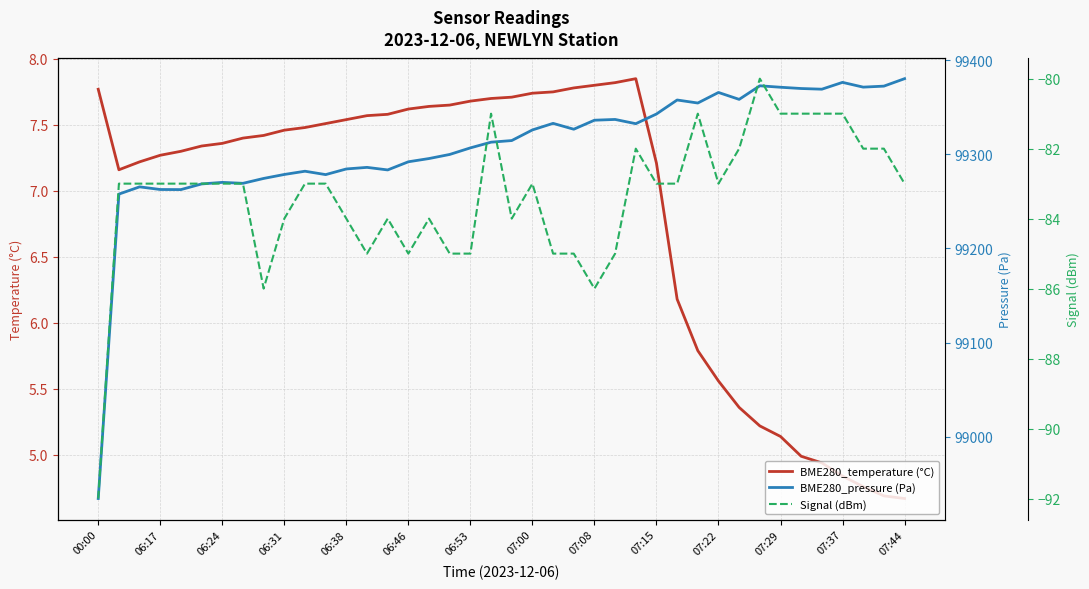

The BME280_temperature (°C) series shows 7.6 at 06:46. True or false?

True